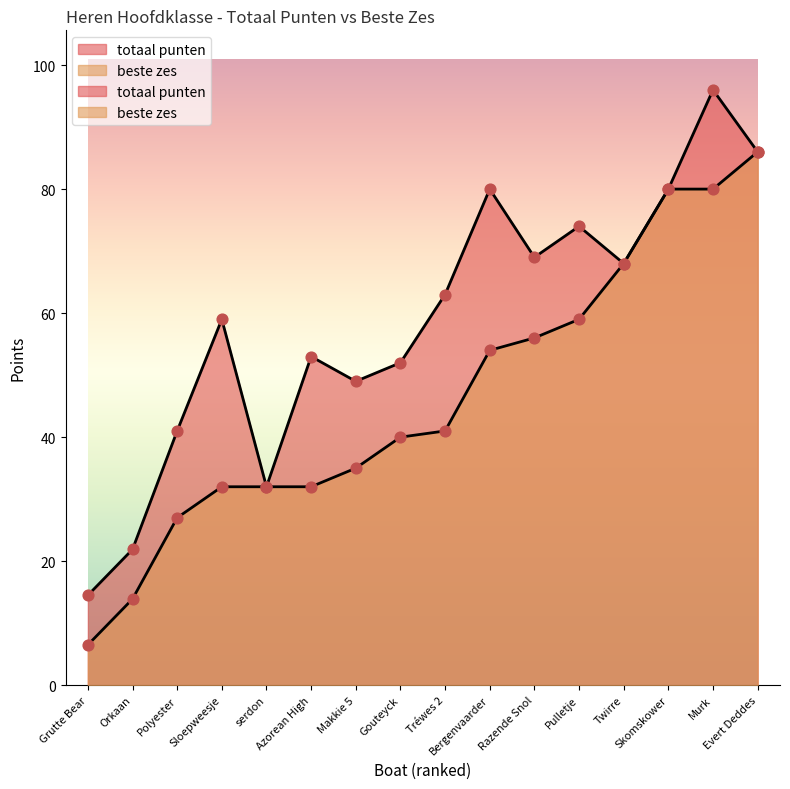

At which category is the sum across all series the highest?

Murk